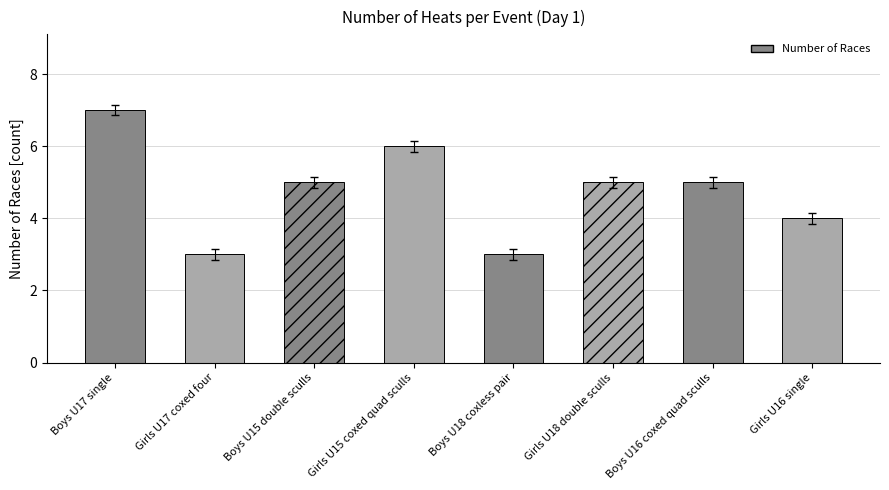

Count the values in the range 4 to 6.

5